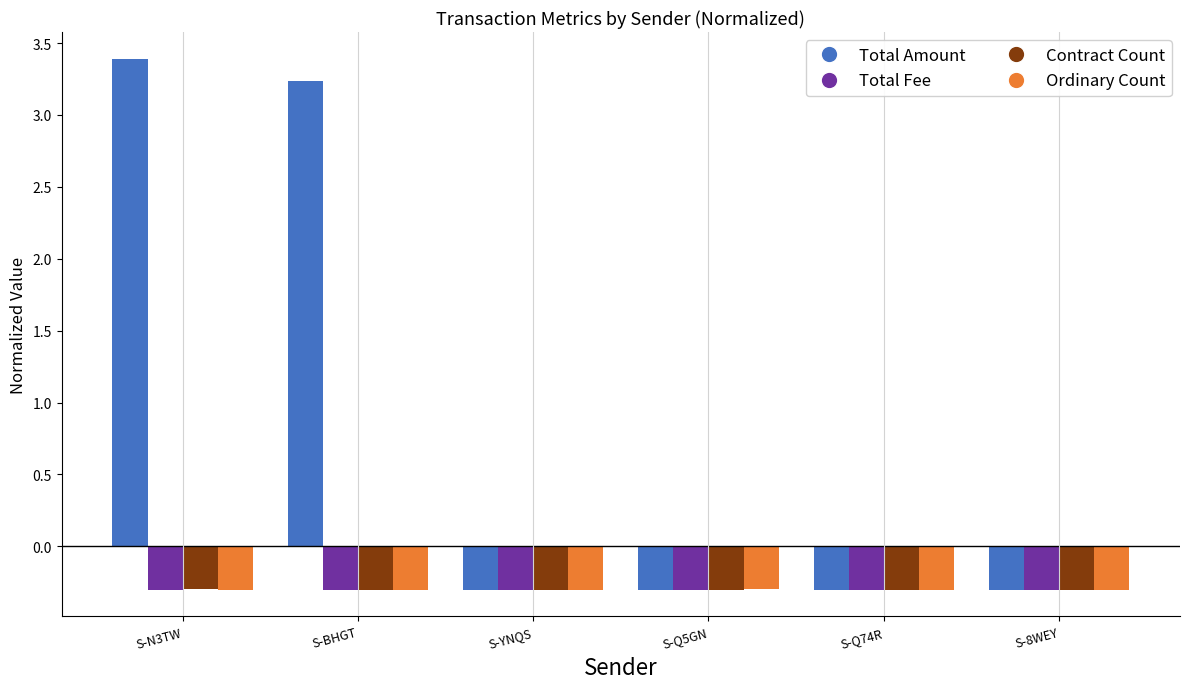

What is the label of the 4th bar from the left?

S-Q5GN